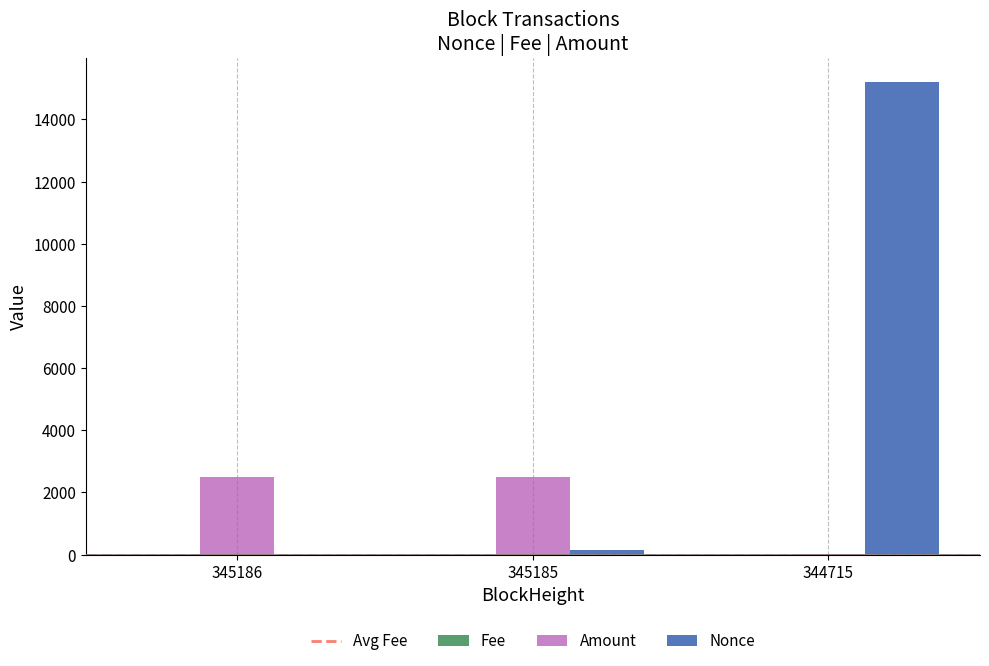

The Amount series shows 2500.0 at 345185. True or false?

True